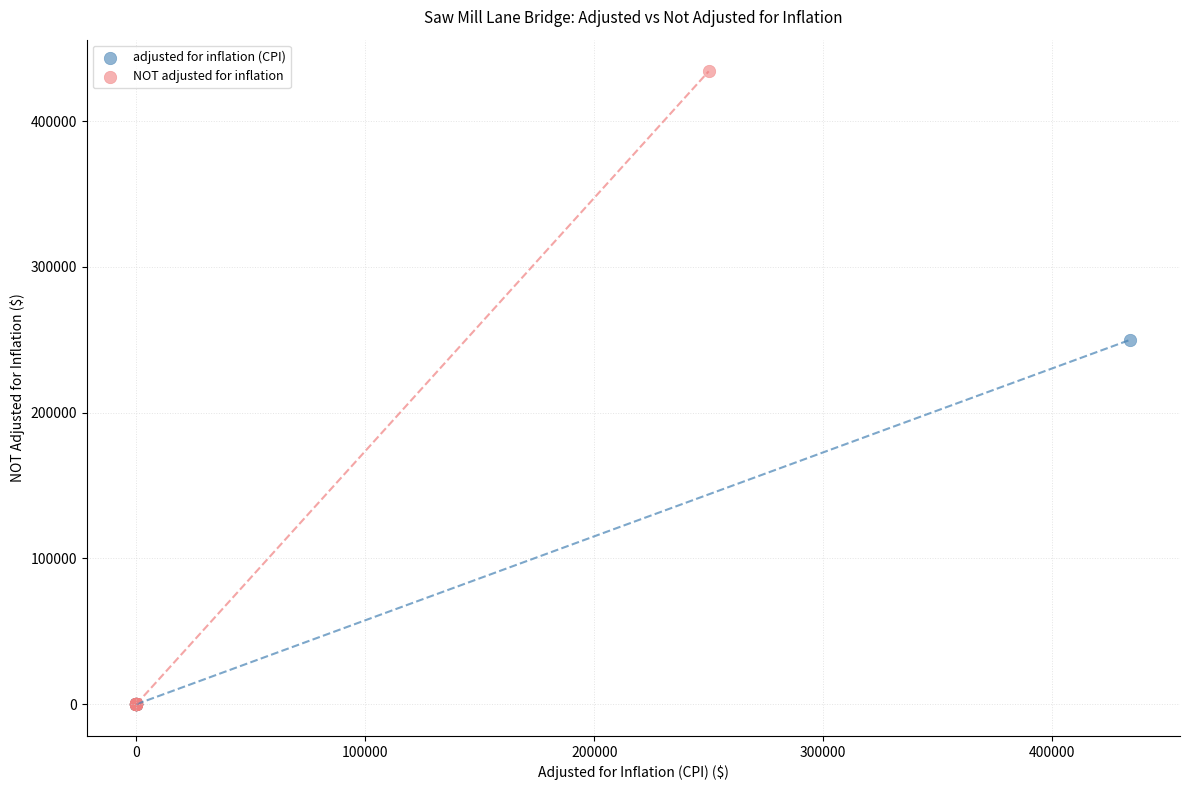

Which series has the largest Y range (max minus min)?

NOT adjusted for inflation